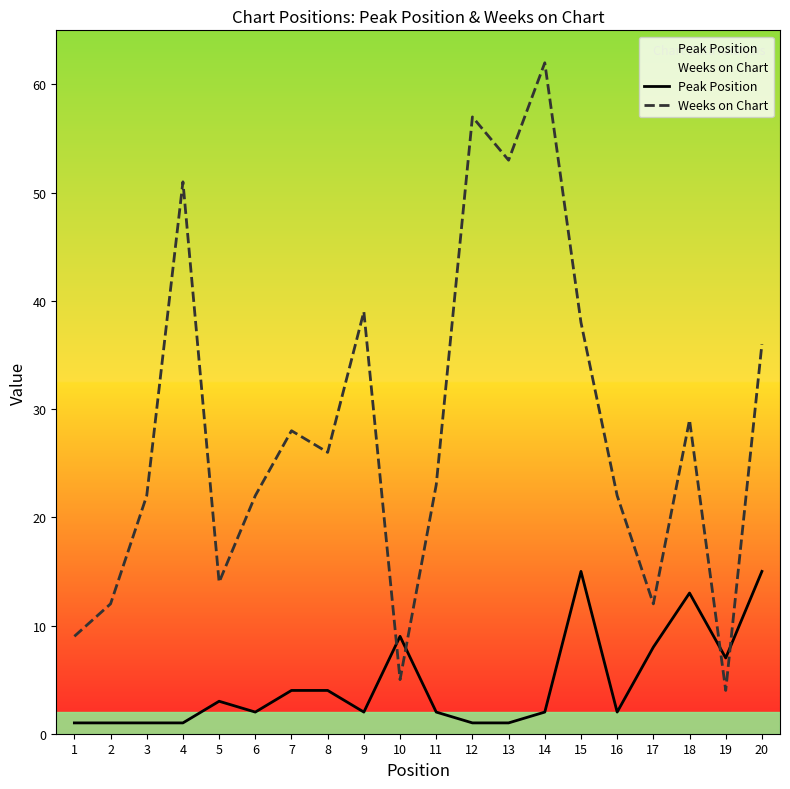

What is the total value across all series at 2?

13